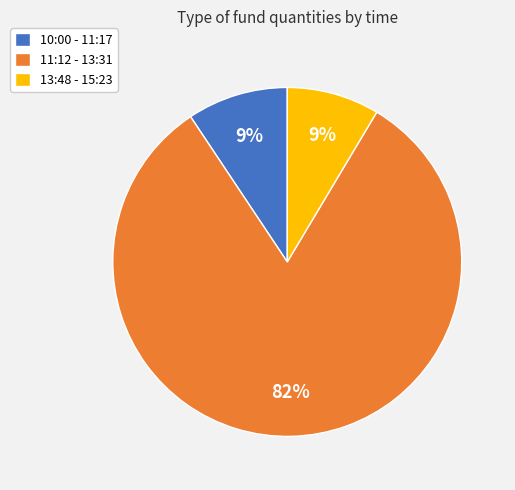

Between 11:12 - 13:31 and 13:48 - 15:23, which is larger?

11:12 - 13:31